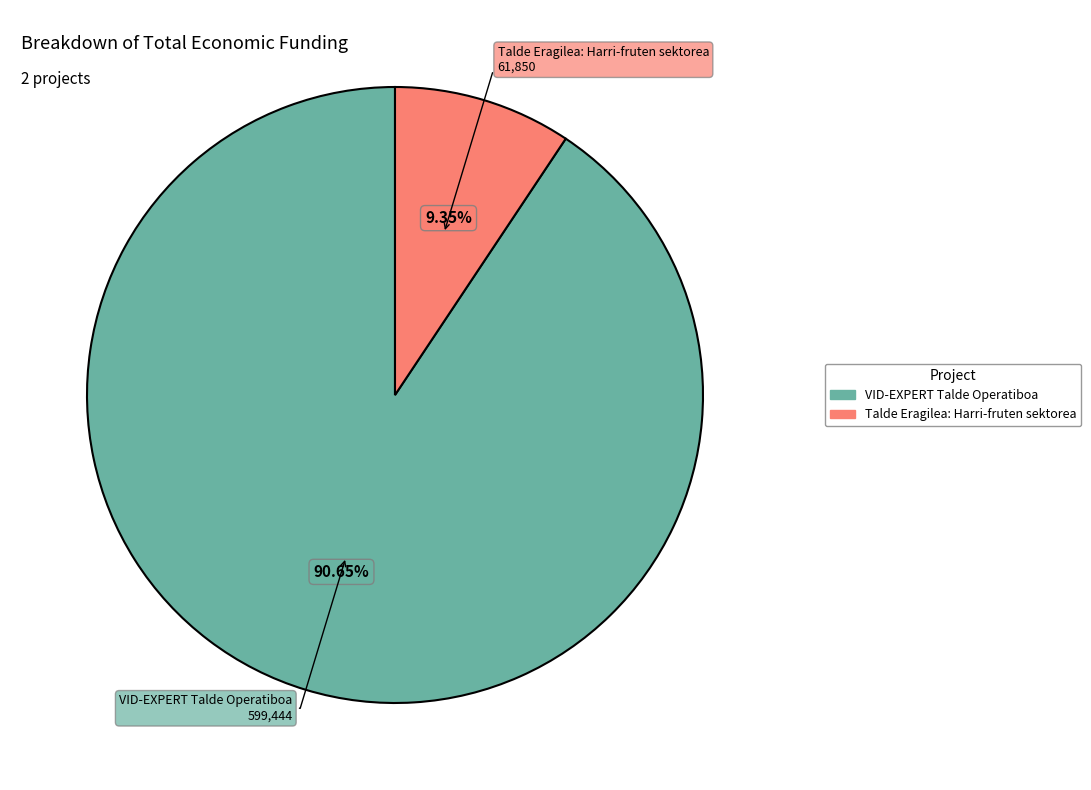

What is the smallest slice in the pie chart?

Talde Eragilea: Harri-fruten sektorea